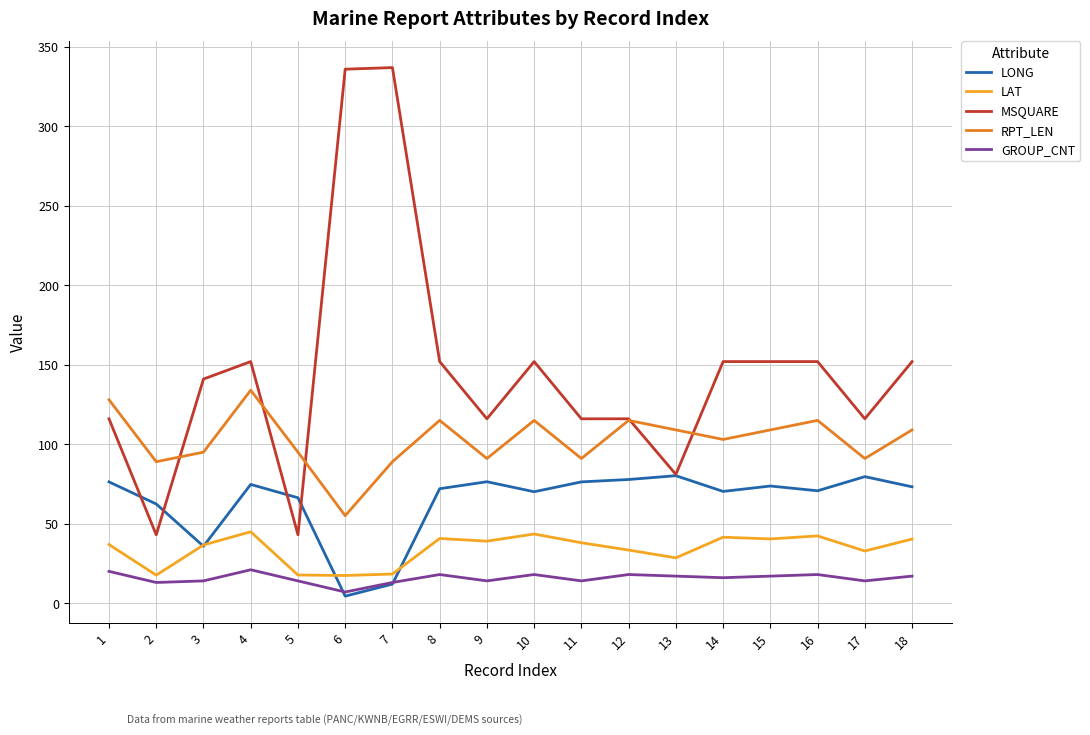

True or false: LAT has a value of 17.7 at 5.

True